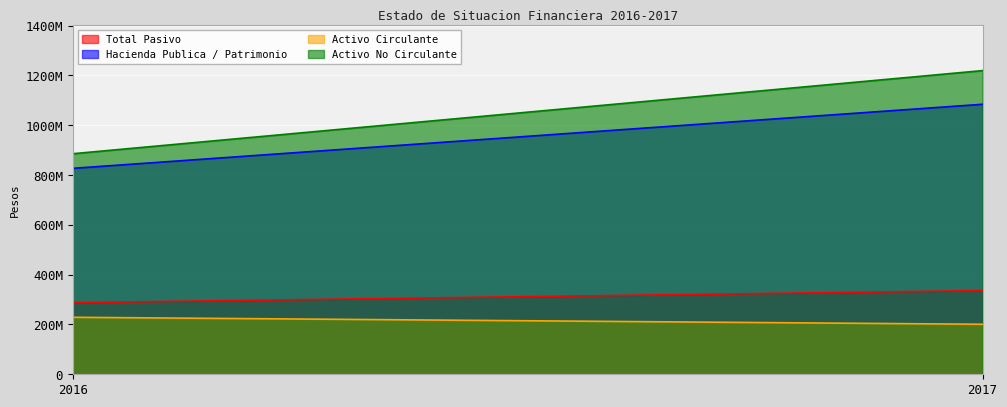

How many values in the Activo Circulante series are below 228893216?

1